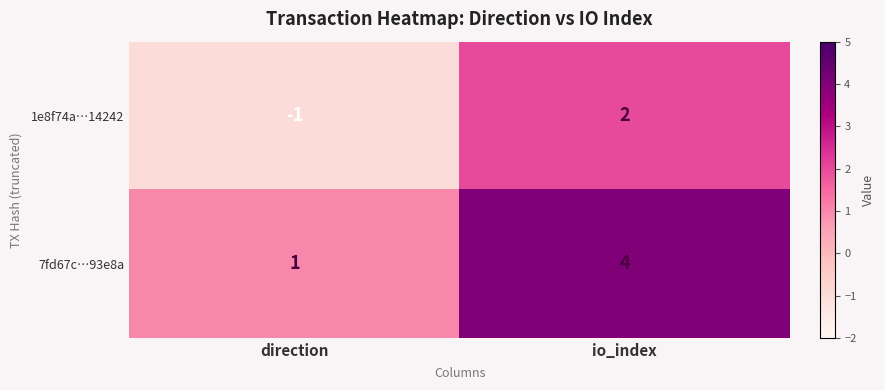

Where is 1e8f74a…14242 nearest to the value 0?

direction